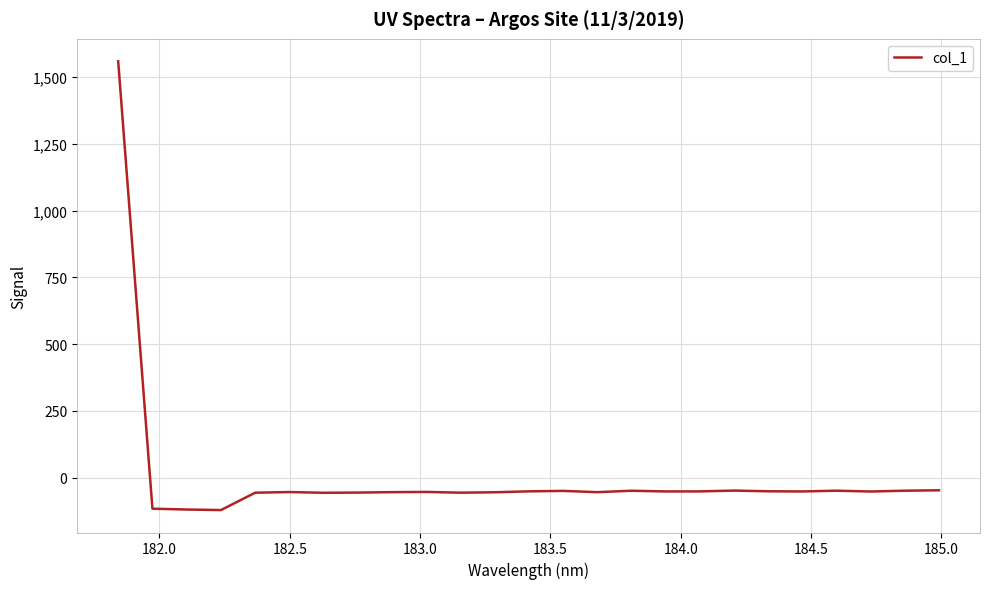

What is the smallest value displayed?

-121.0